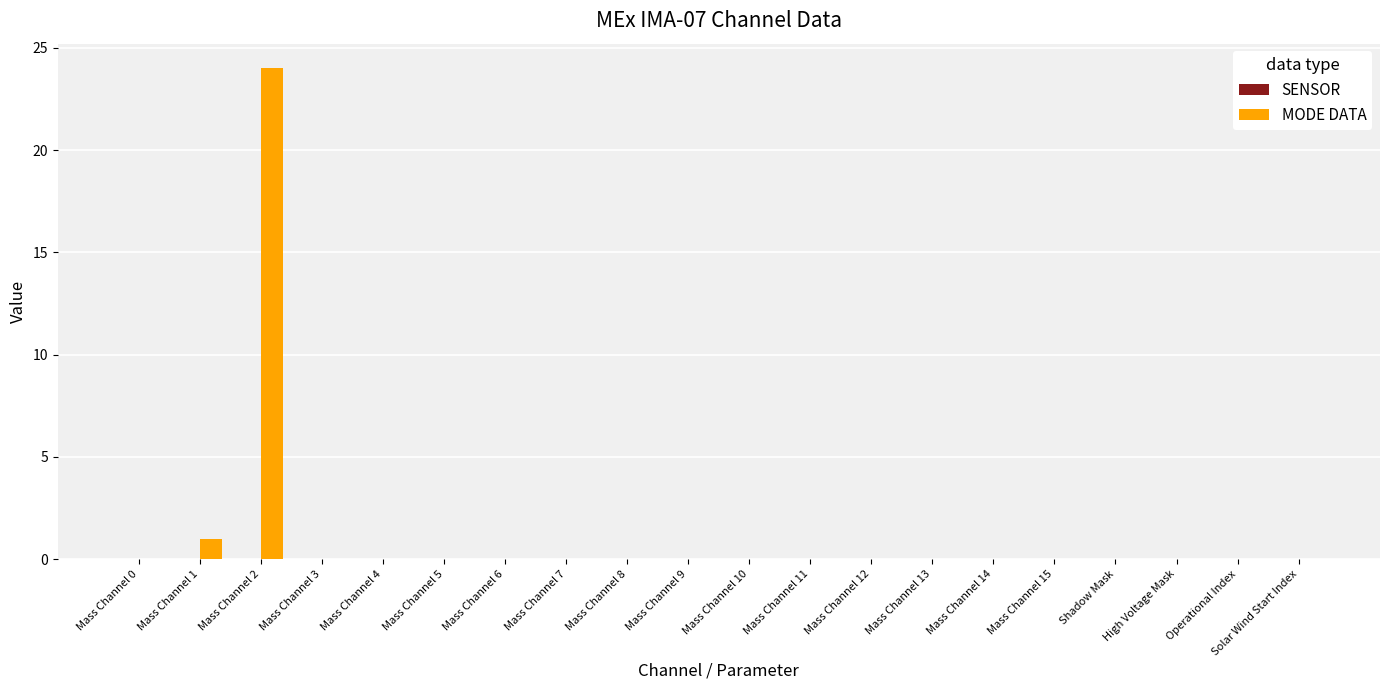

The chart shows a value of 9 at Mass Channel 2. True or false?

False